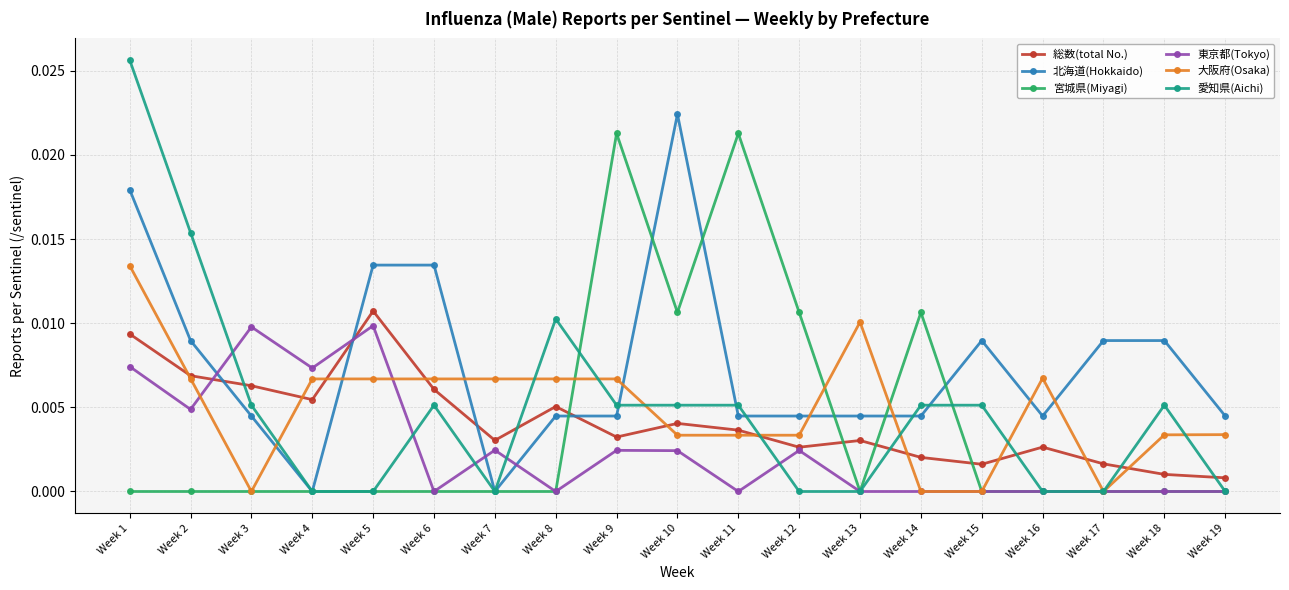

The 宮城県(Miyagi) series shows 0.0 at Week 13. True or false?

True